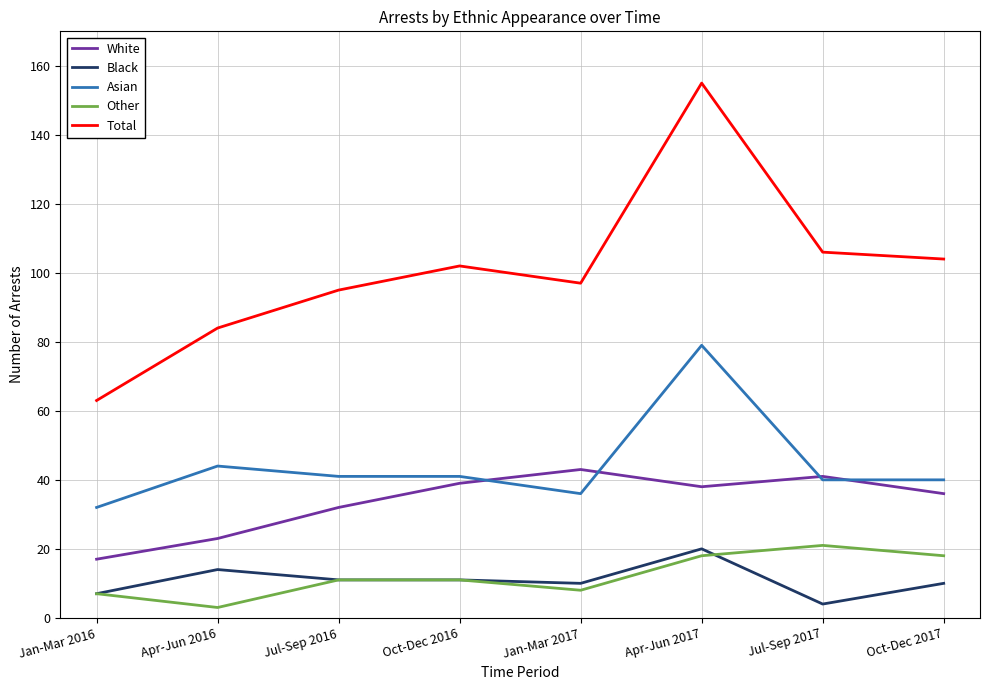

How many lines are shown in the chart?

5